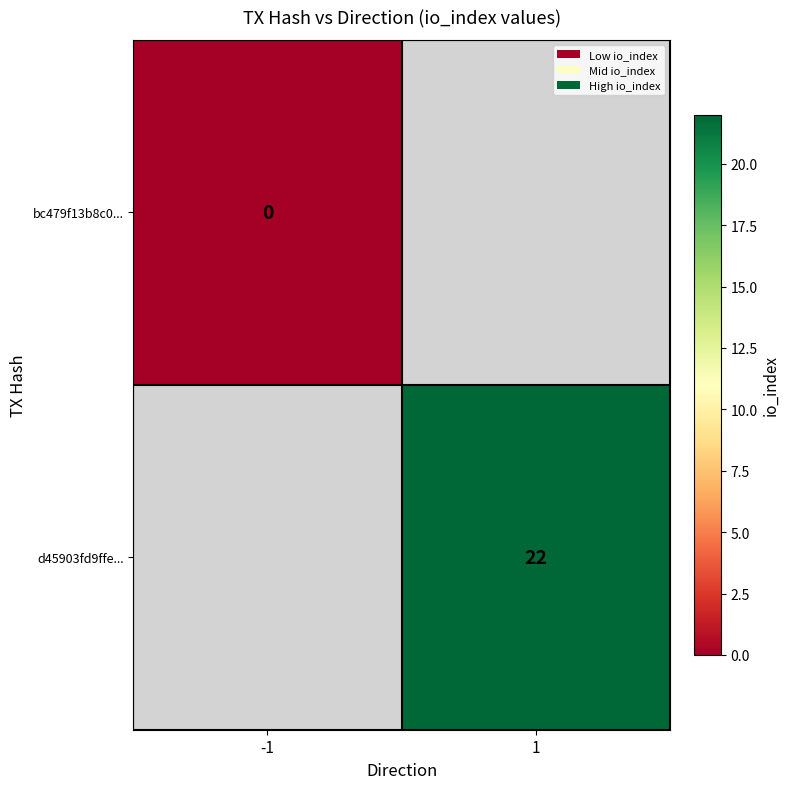

The d45903fd9ffe... series shows 22 at 1. True or false?

True